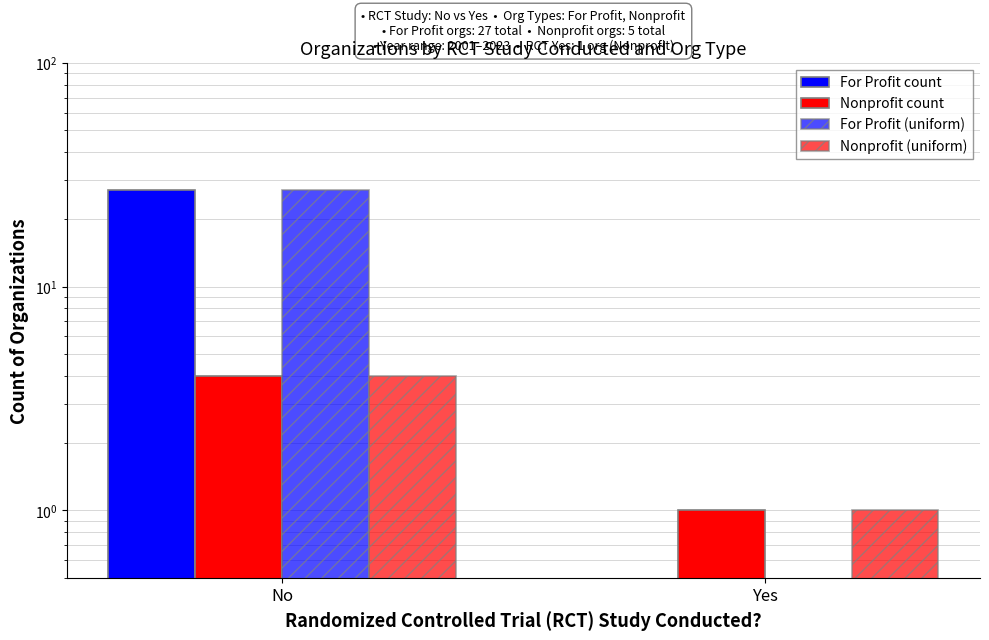

Which has a higher value, No or Yes?

No